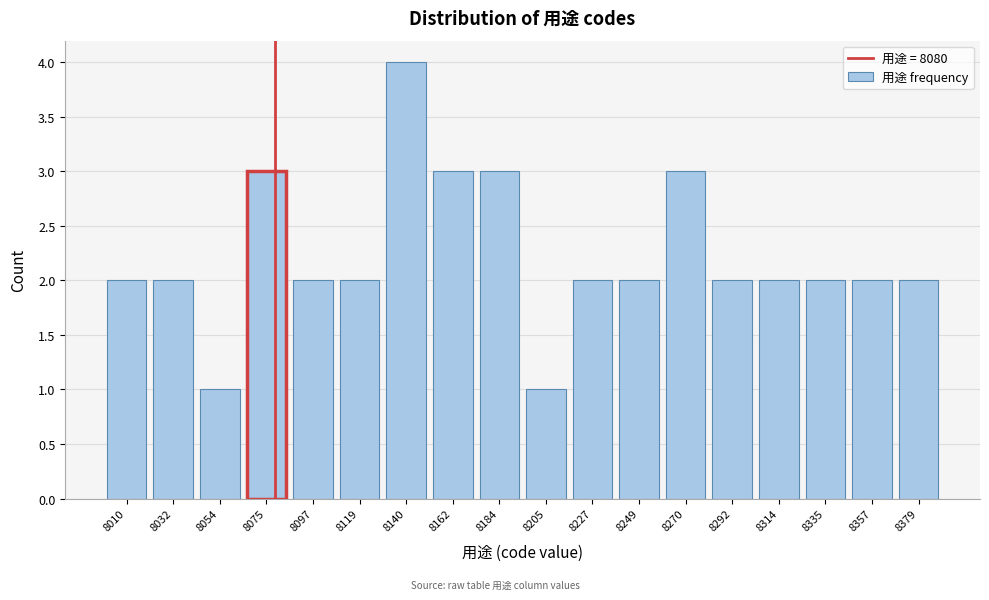

Reading left to right, transcribe this chart: for each bar, give the range it covers on the x-axis and its height. Neither the bar edges nor the heights are printed on the chart, so give them approximately, as read against the axes.

8000 to 8020: 2
8020 to 8045: 2
8045 to 8065: 1
8065 to 8085: 3
8085 to 8110: 2
8110 to 8130: 2
8130 to 8150: 4
8150 to 8175: 3
8175 to 8195: 3
8195 to 8215: 1
8215 to 8240: 2
8240 to 8260: 2
8260 to 8280: 3
8280 to 8305: 2
8305 to 8325: 2
8325 to 8345: 2
8345 to 8370: 2
8370 to 8390: 2